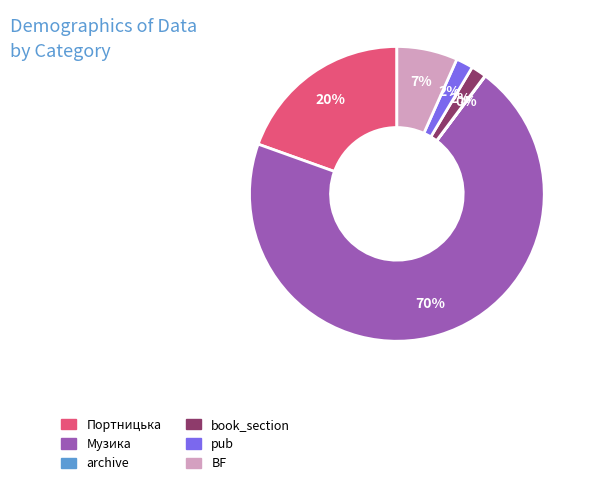

Which has a higher value, Портницька or pub?

Портницька